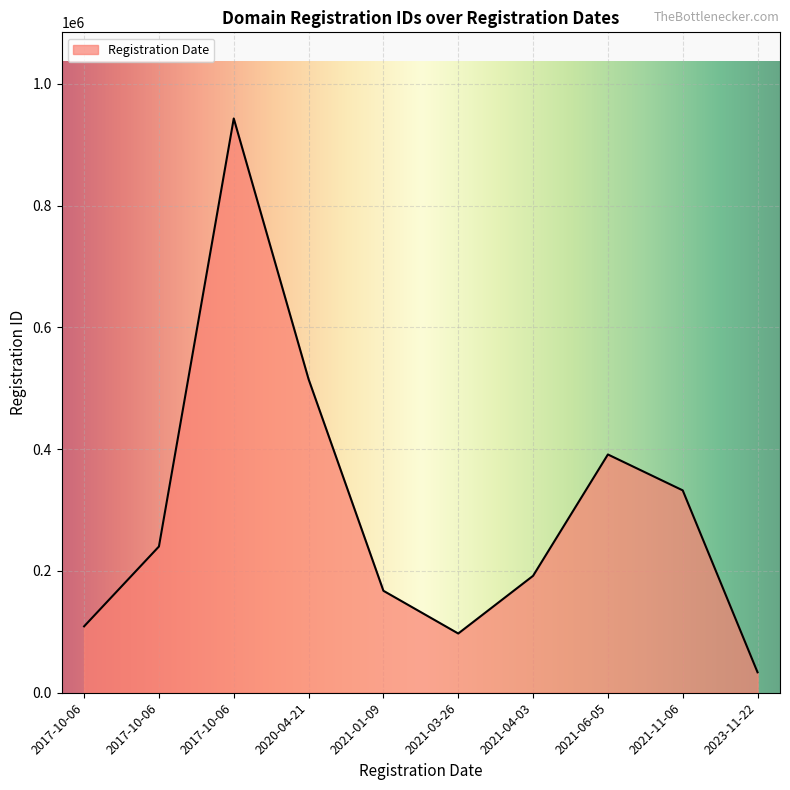

List the labels in order of value, smallest first.

2023-11-22, 2021-03-26, 2017-10-06, 2021-01-09, 2021-04-03, 2017-10-06, 2021-11-06, 2021-06-05, 2020-04-21, 2017-10-06